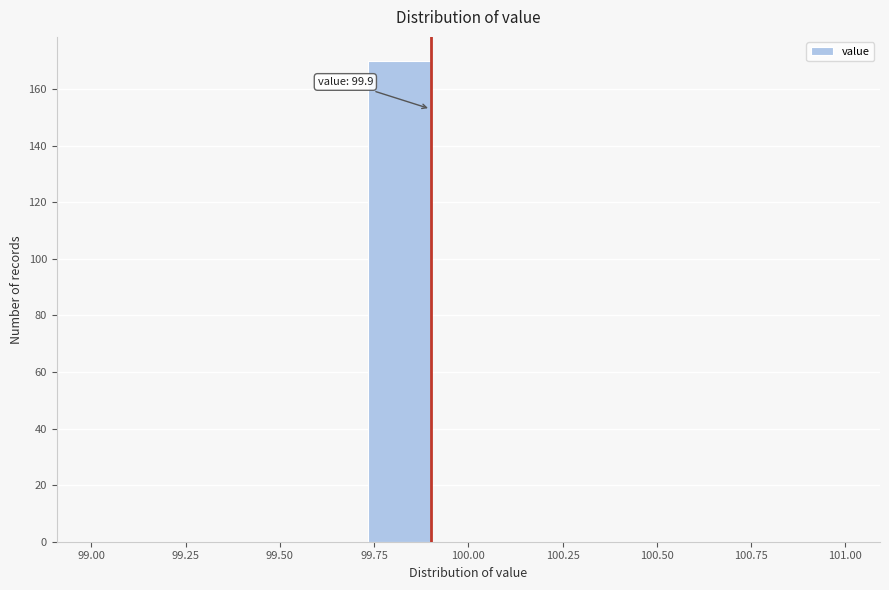

Around what value on the x-axis is the tallest bar? Give the approximate position of its centre, as read against the axis.

99.80